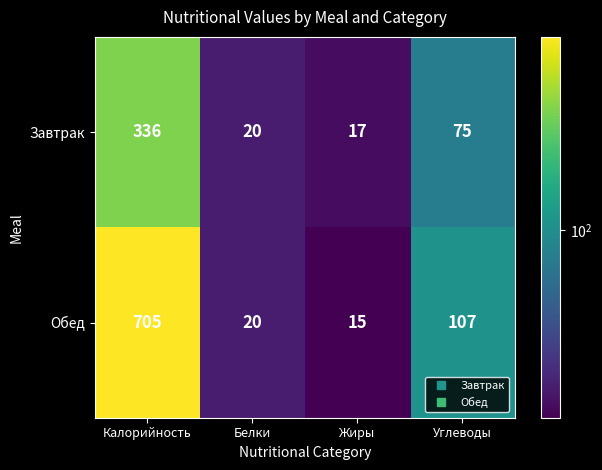

Rank the series by their maximum value, from highest to lowest.

Обед, Завтрак